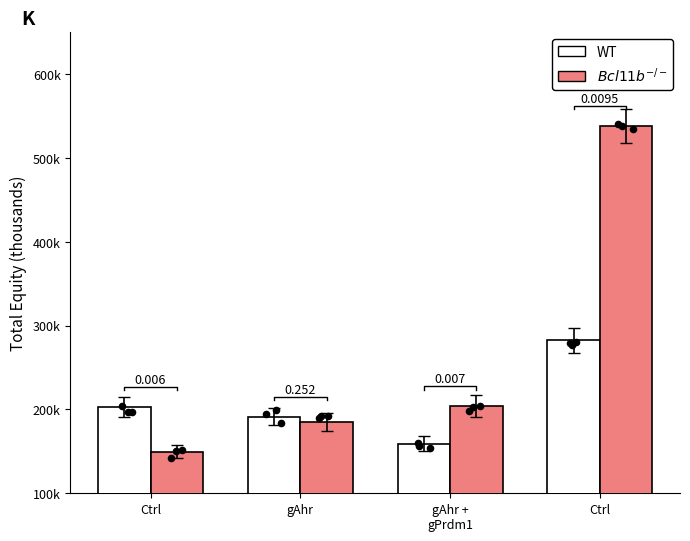

At how many categories does at least one series exceed 534934?

1